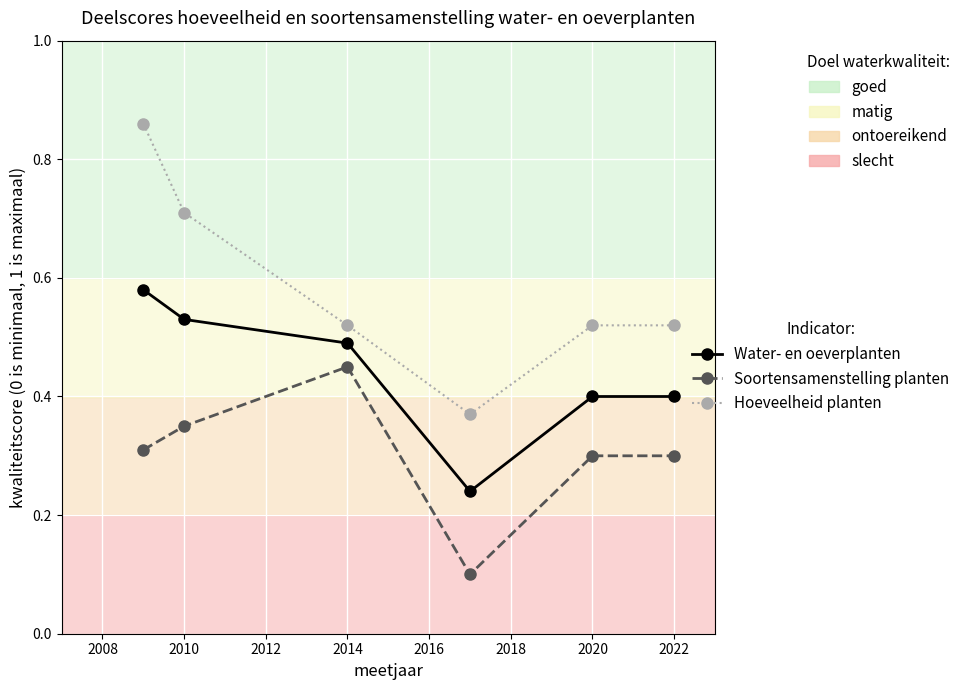

How many Water- en oeverplanten values are between 0 and 1?

6